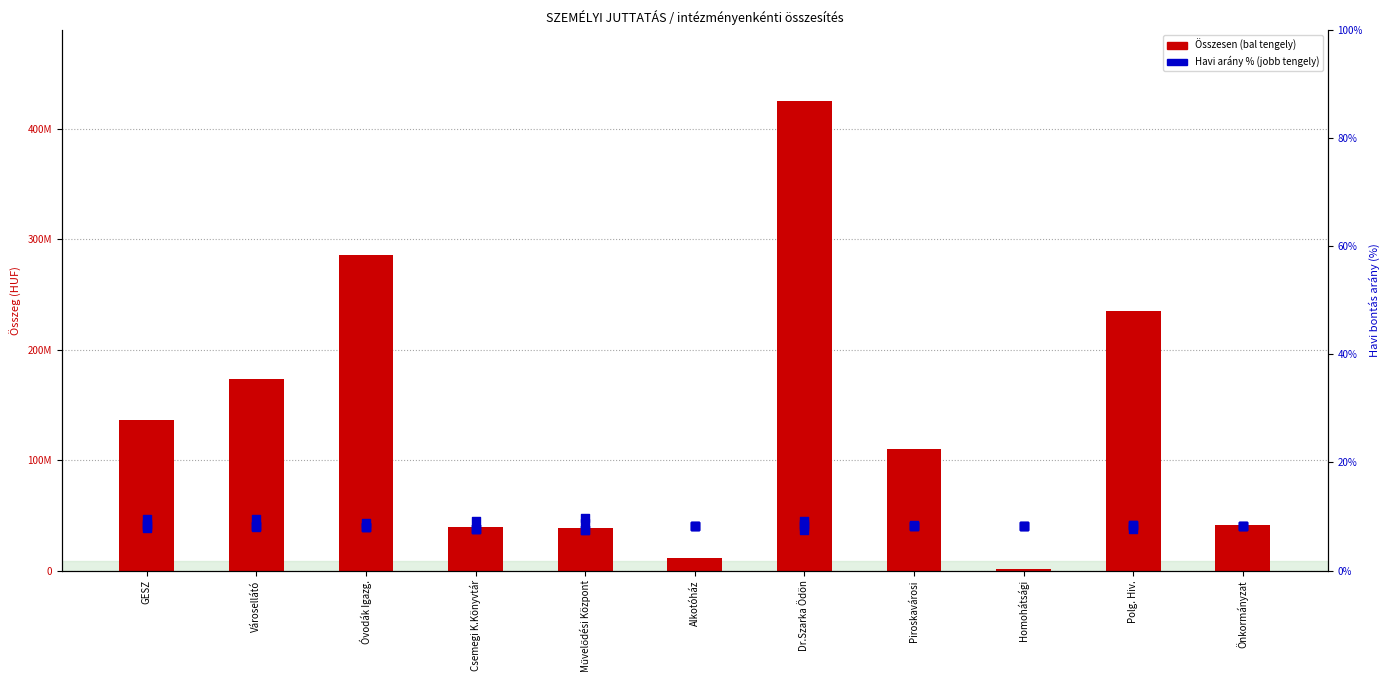

What is the total value across all series at Polg. Hiv.?

235418716.9